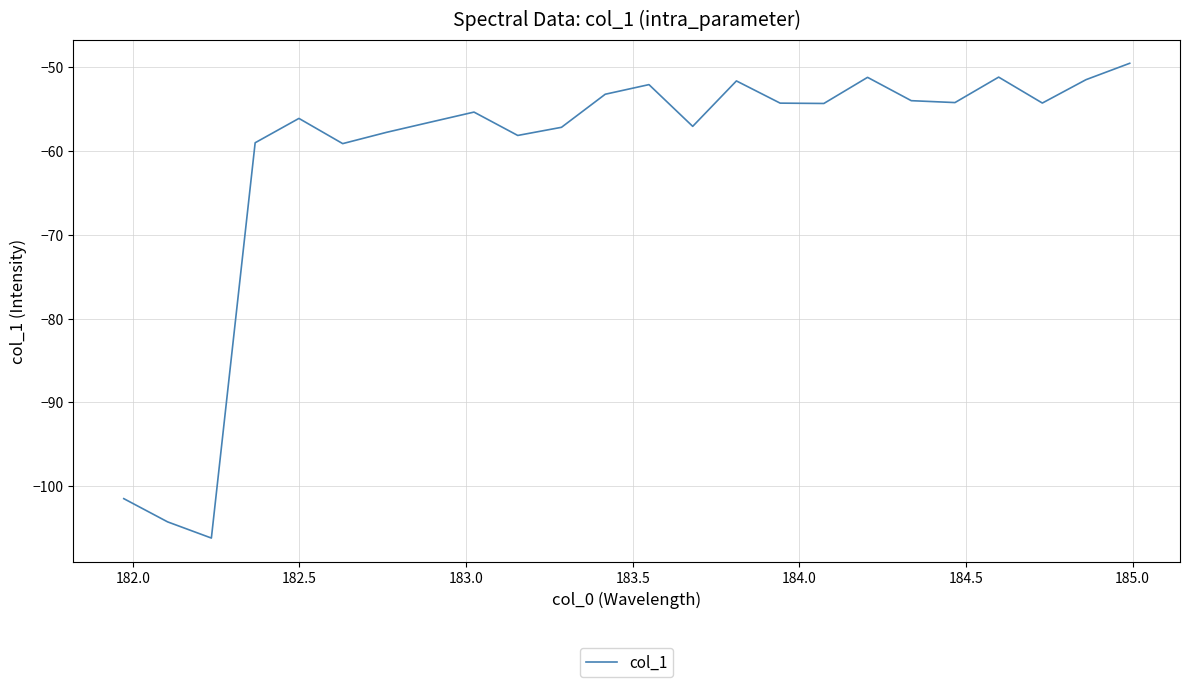

What is the average value?

-60.9